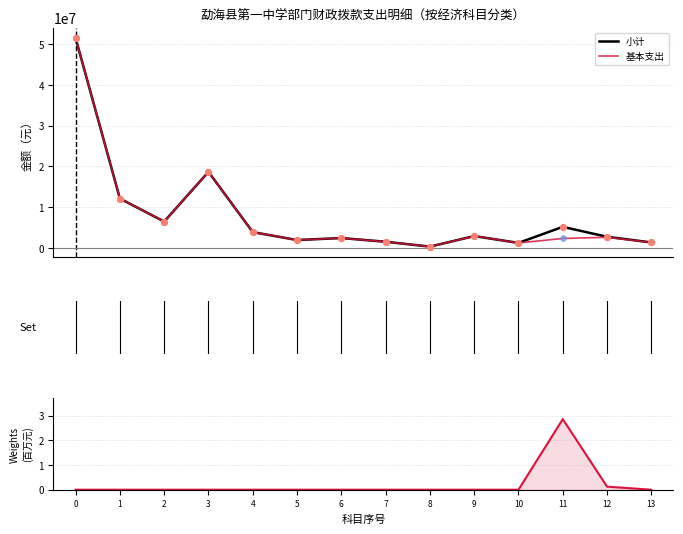

Is the value of 基本支出 at 6 greater than the value of 项目支出(百万) at 1?

Yes